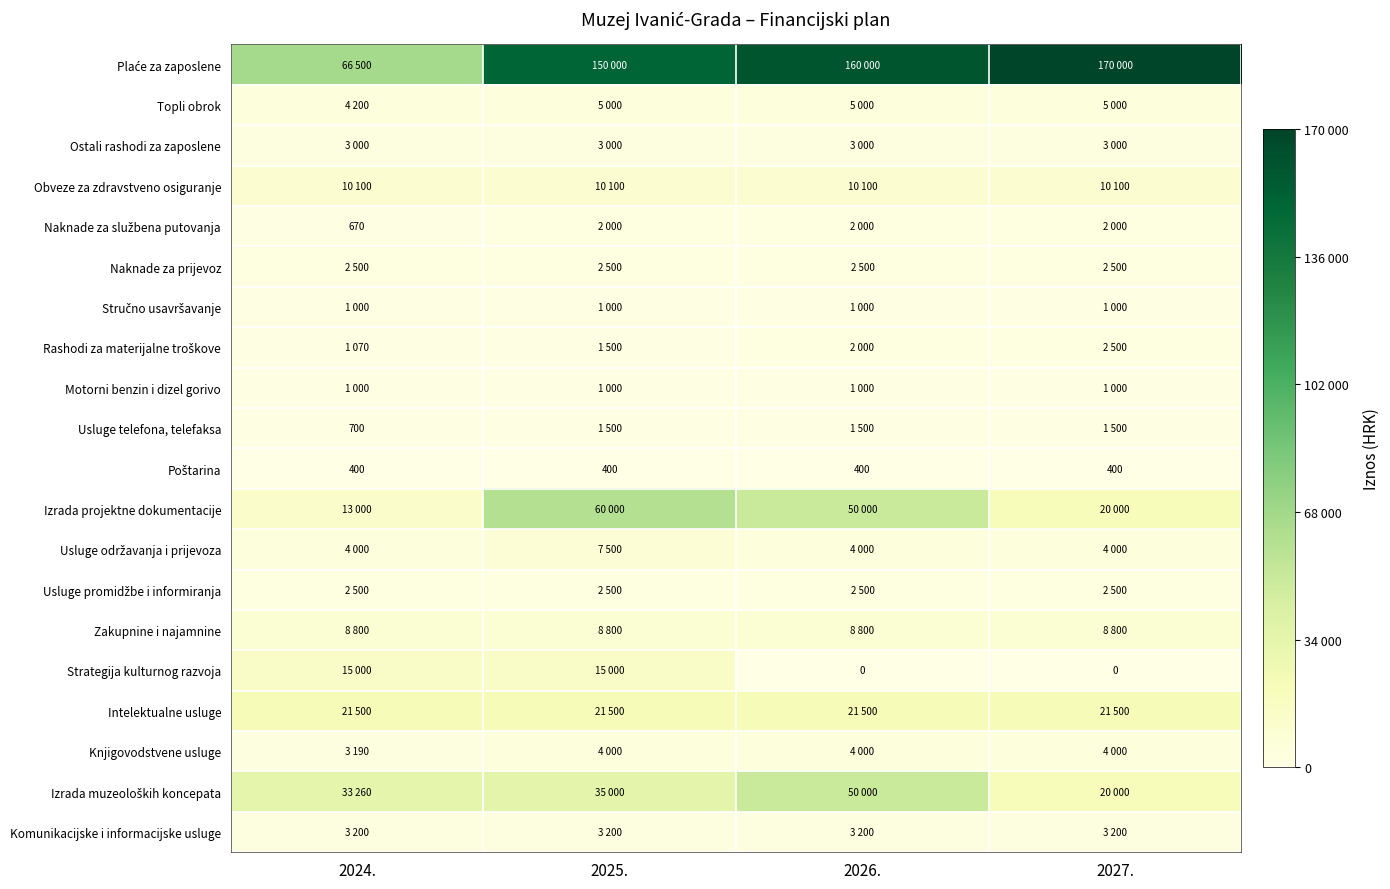

What is the sum of the Poštarina values at 2024. and 2027.?

800